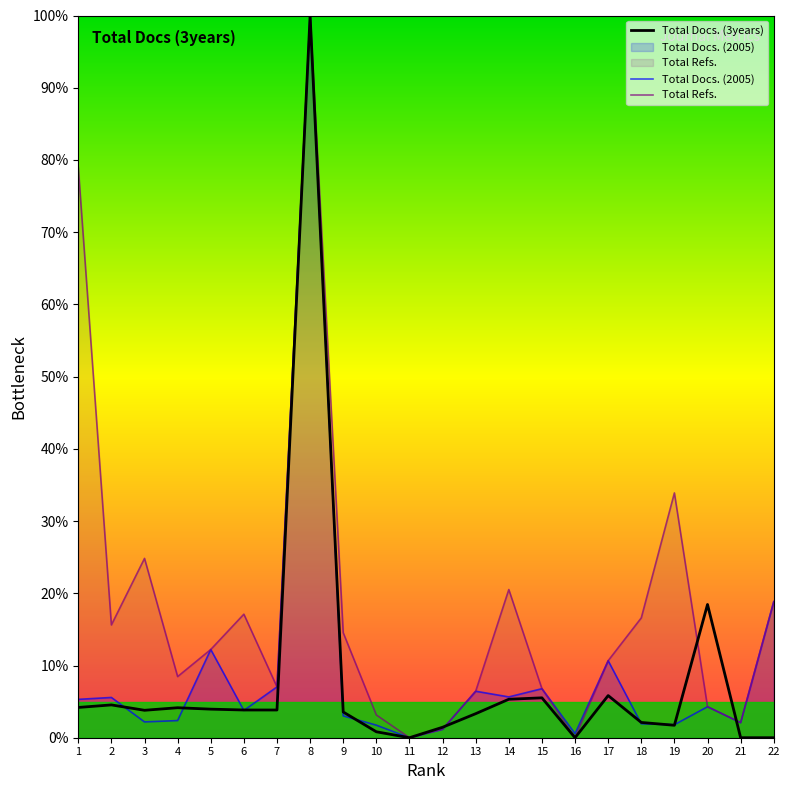

At which label is Total Docs. (2005) closest to 50?

22